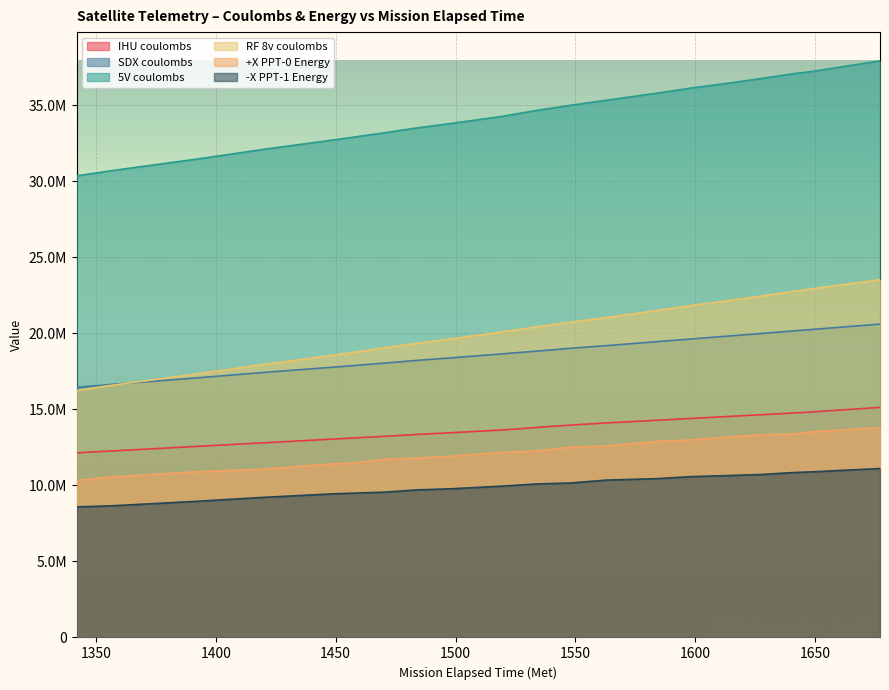

At which category is the sum across all series the highest?

1677